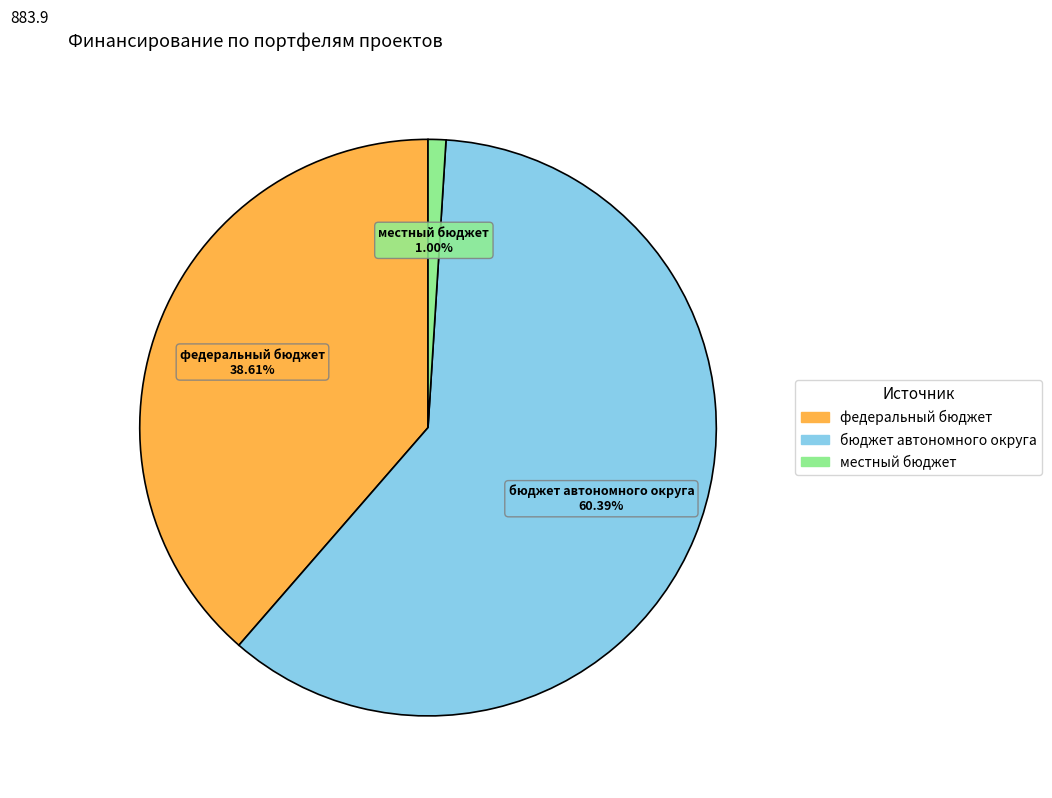

Does any single category account for the majority?

Yes